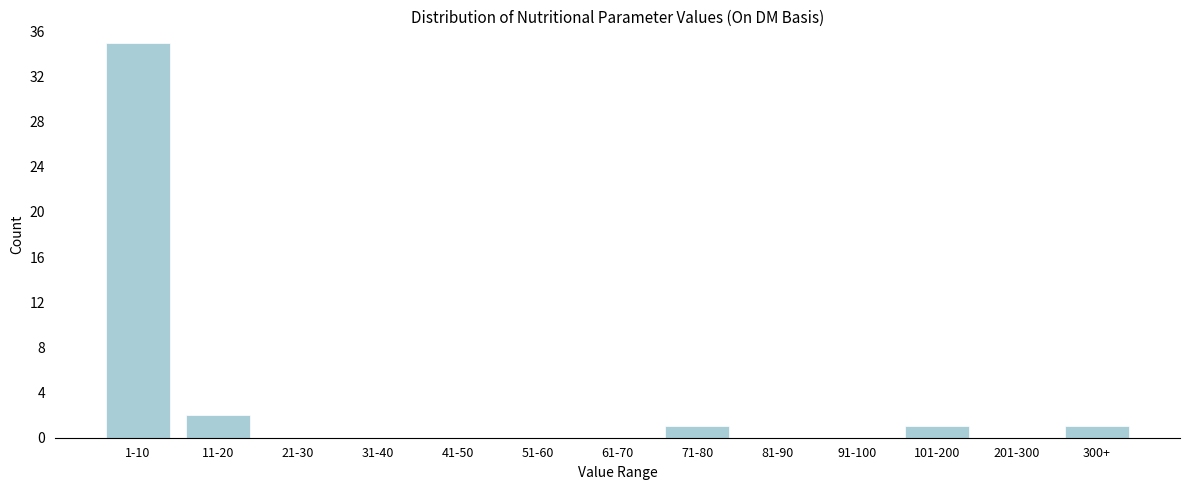

Reading left to right, what are all the values shown in this chart?

1-10=35	11-20=2	21-30=0	31-40=0	41-50=0	51-60=0	61-70=0	71-80=1	81-90=0	91-100=0	101-200=1	201-300=0	300+=1